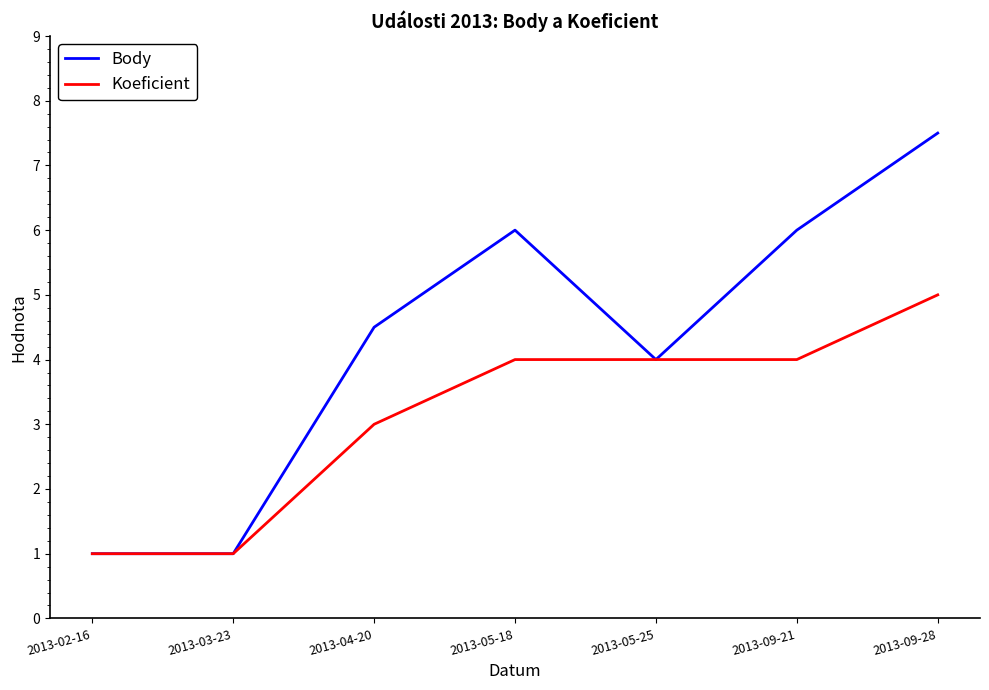

Which series has the largest total across all categories?

Body